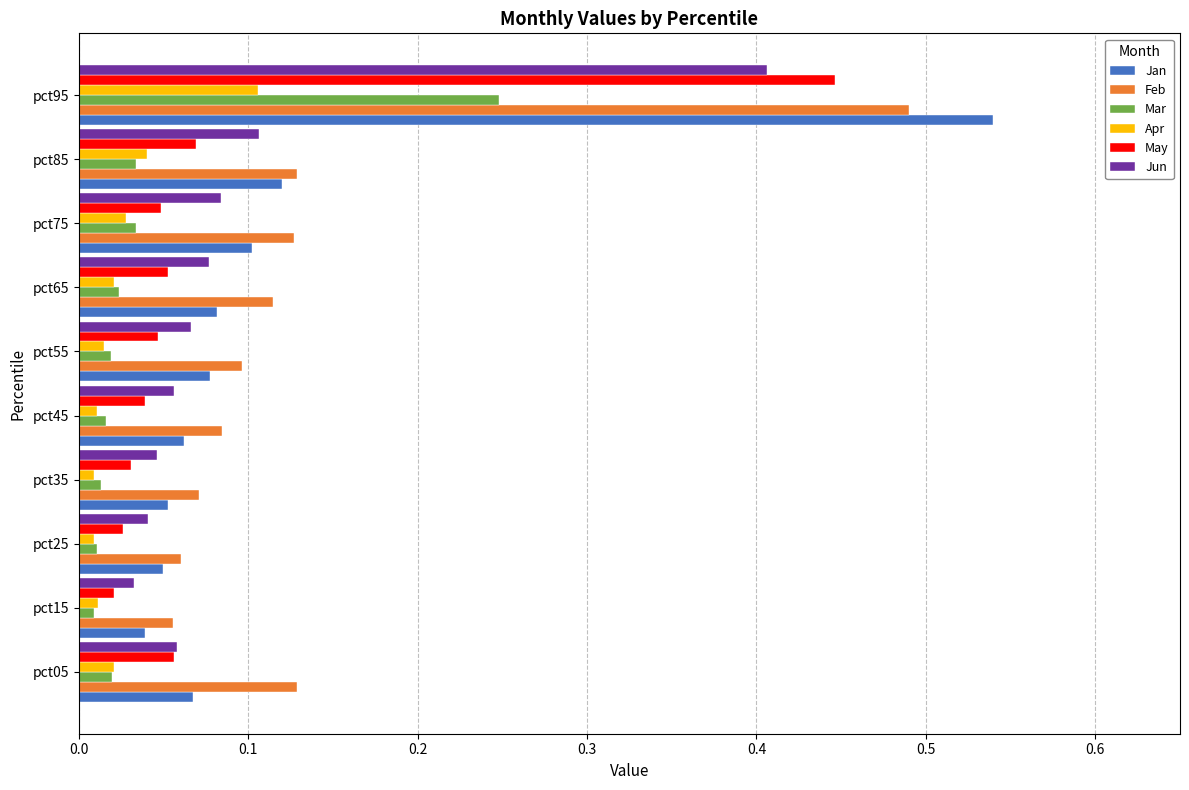

Rank the series by their maximum value, from lowest to highest.

Apr, Mar, Jun, May, Feb, Jan